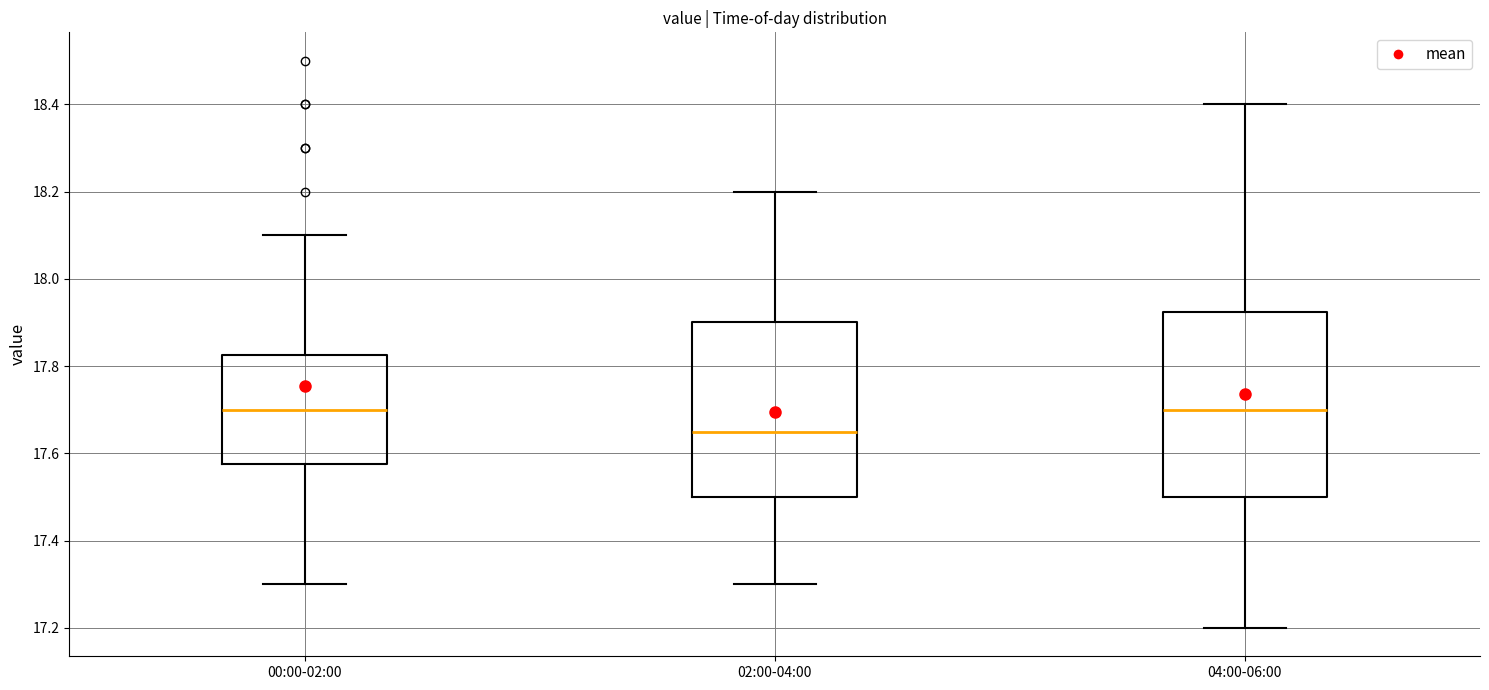

Reading left to right, transcribe this box plot: for each box, give where its median line is, the range the box spans, and where its two whiskers end, as read against the y-axis. The values are not printed on the chart, so give them approximately, as read against the axis.

00:00-02:00: median 17.70, box 17.58 to 17.82, whiskers 17.30 to 18.10
02:00-04:00: median 17.66, box 17.50 to 17.90, whiskers 17.30 to 18.20
04:00-06:00: median 17.70, box 17.50 to 17.92, whiskers 17.20 to 18.40